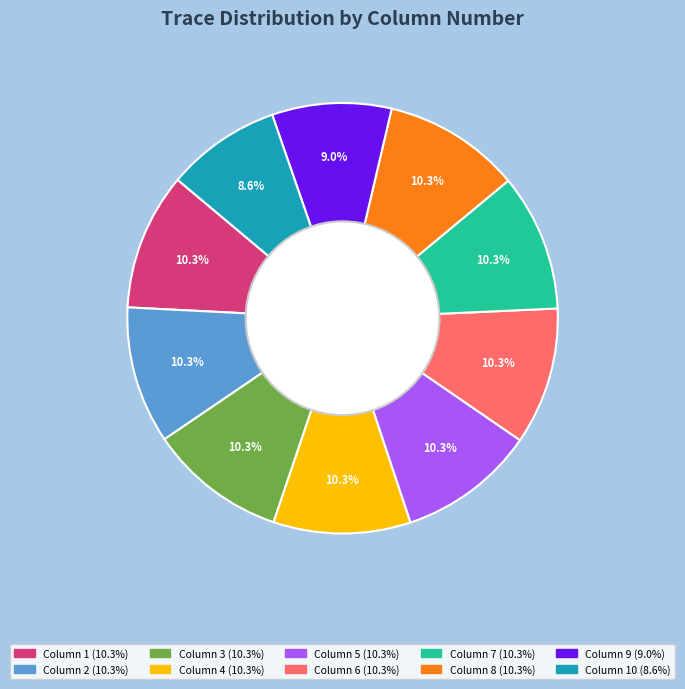

Does any single category account for the majority?

No